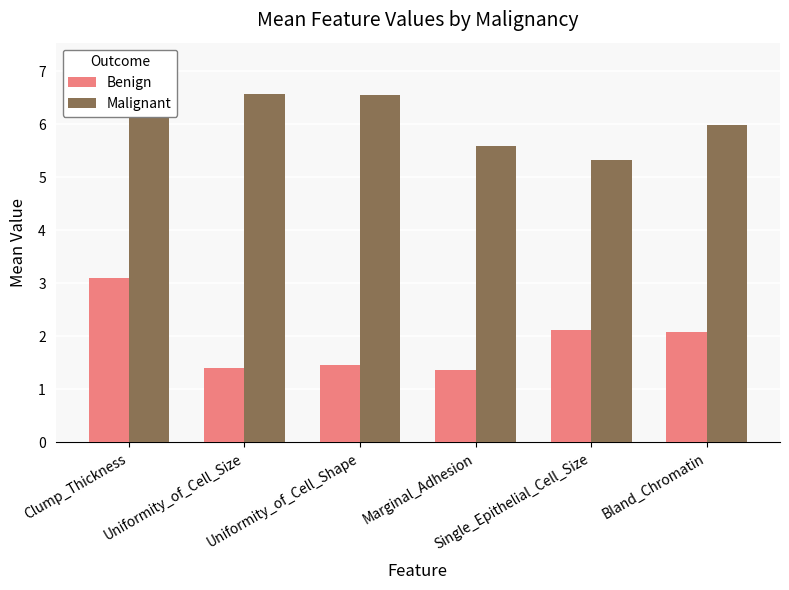

Does the chart contain any negative values?

No